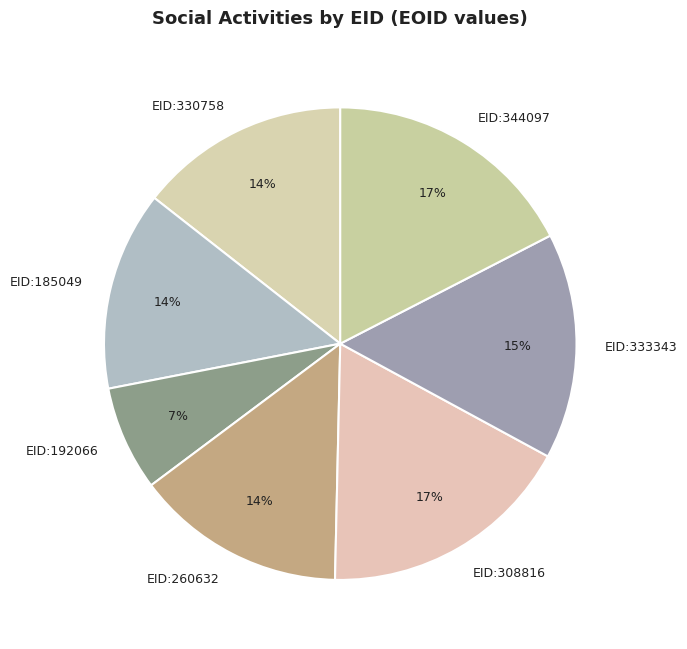

To the nearest percent, what is the difference between the largest and smallest slice percentages?

10%